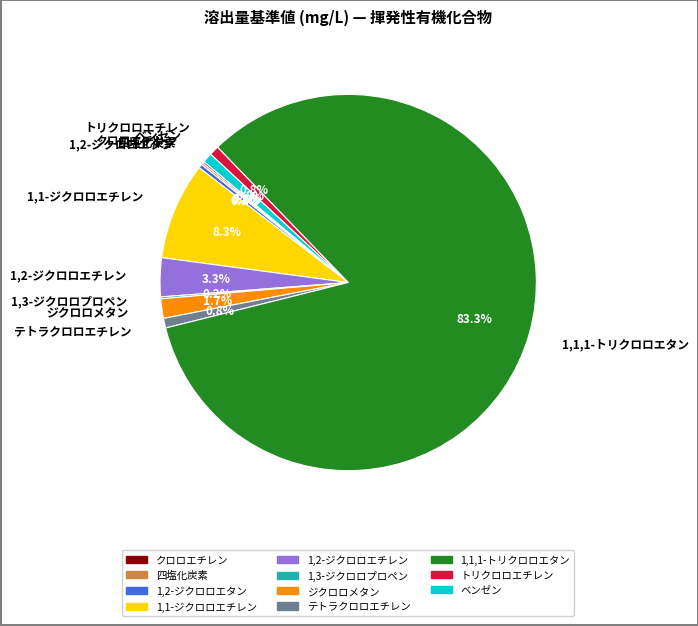

What percentage is the ベンゼン slice, to the nearest percent?

1%